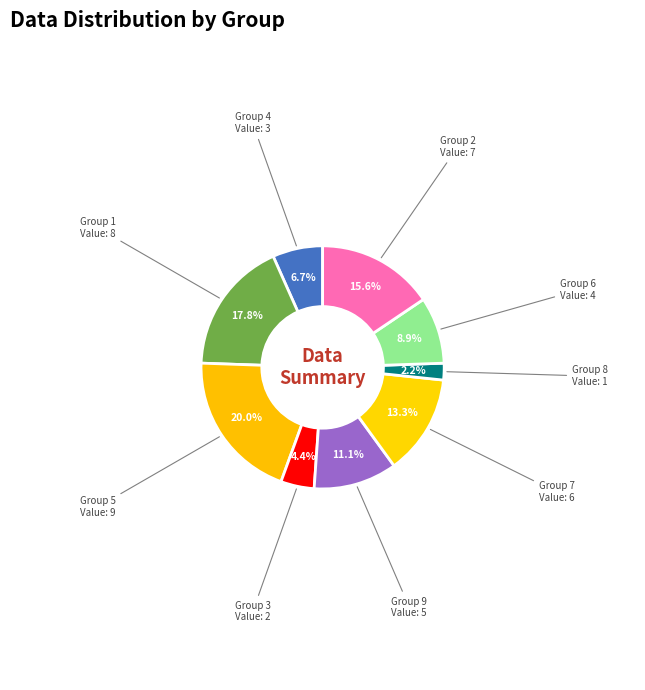

How many segments does this pie chart have?

9